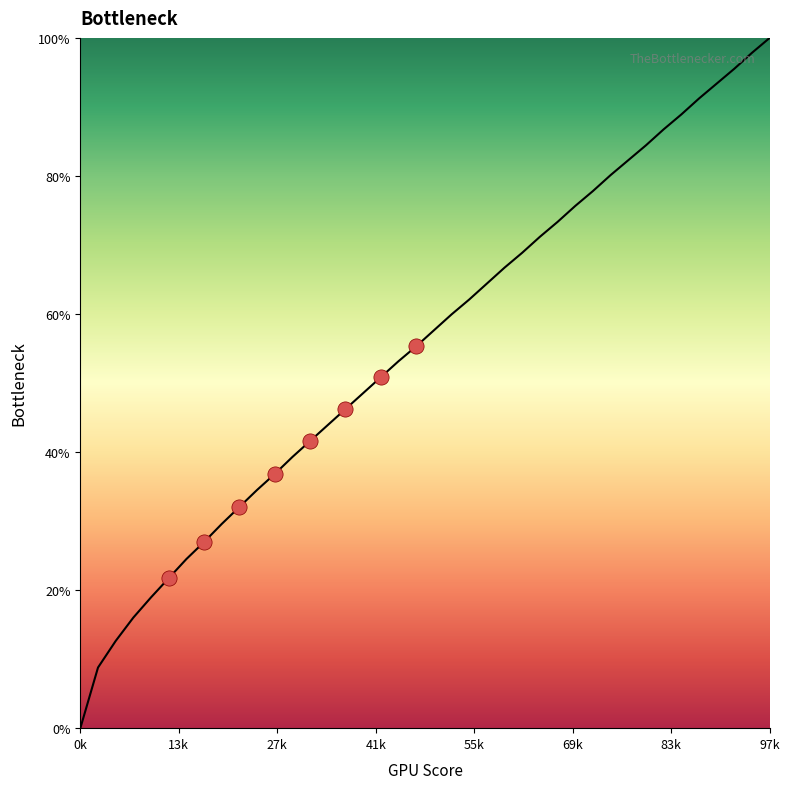

What is the greatest value displayed?

100.0